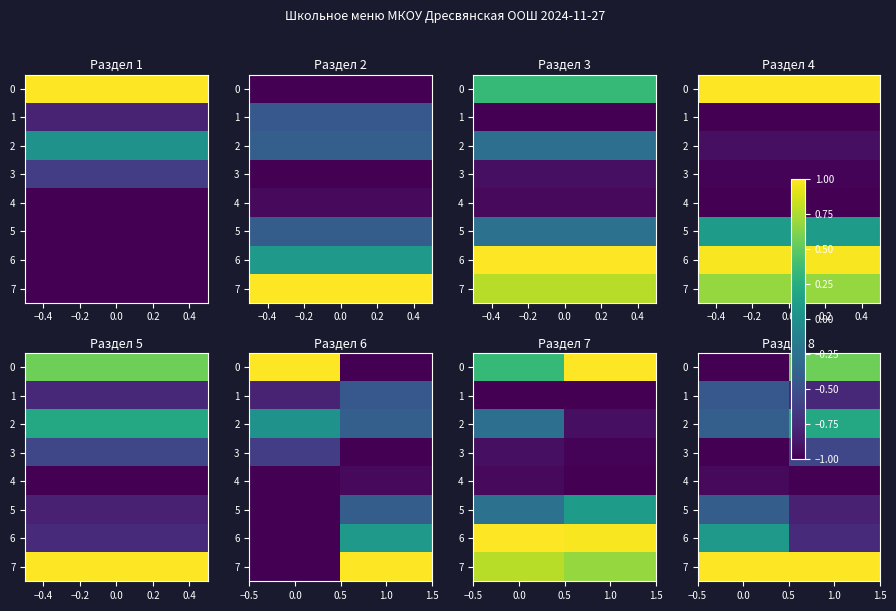

The 4 series shows -0.7 at 1.0. True or false?

False